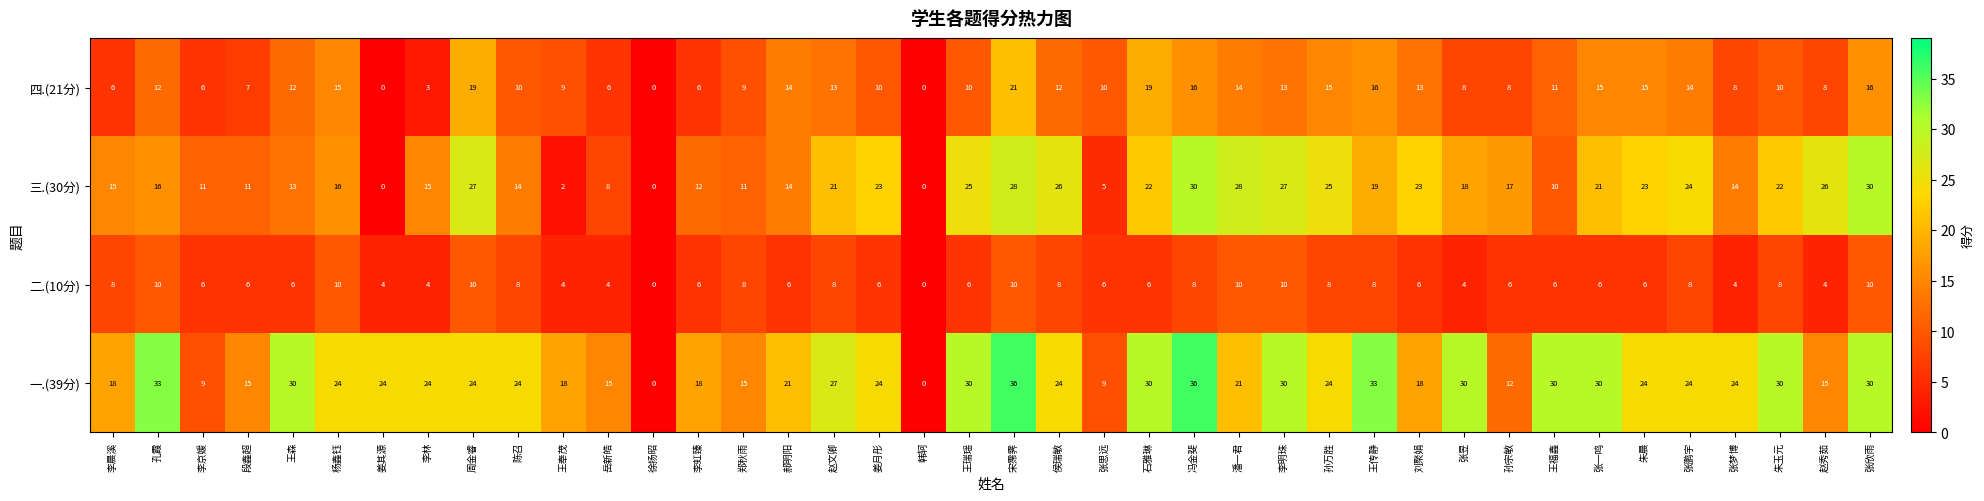

What is the total value across all series at 李虹臻?

42